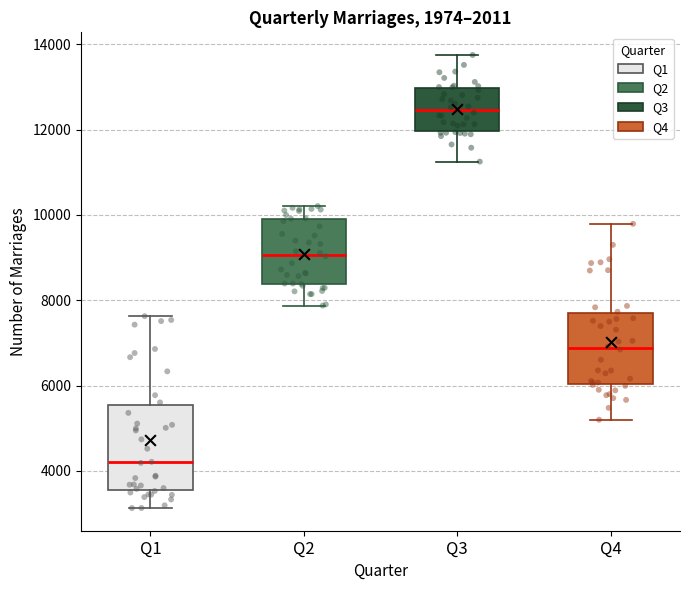

Reading left to right, read every box against the y-axis: the position of its median line, the range the box covers, and the ends of its whiskers. The values are not printed on the chart, so give them approximately, as read against the axis.

Q1: median 4200, box 3600 to 5600, whiskers 3200 to 7600
Q2: median 9000, box 8400 to 9800, whiskers 7800 to 10200
Q3: median 12400, box 12000 to 13000, whiskers 11200 to 13800
Q4: median 6800, box 6000 to 7600, whiskers 5200 to 9800